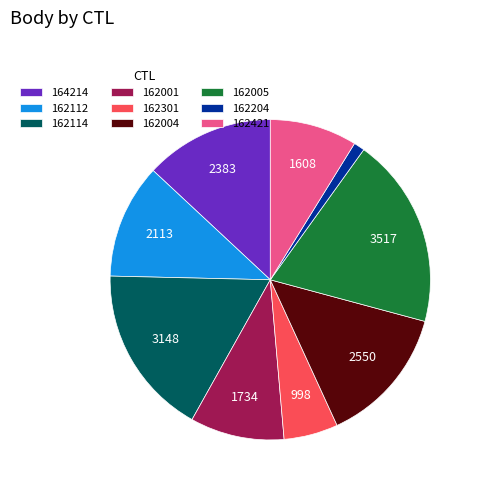

Between 162005 and 164214, which is larger?

162005